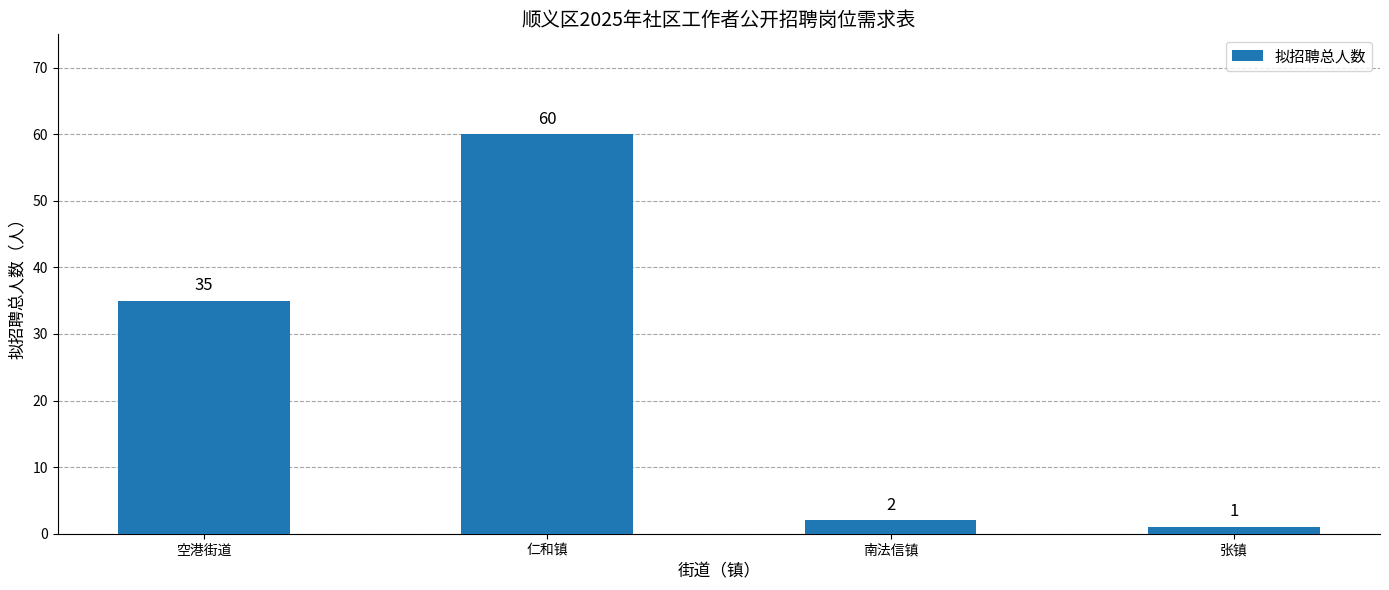

Reading left to right, transcribe all the data shown in this chart.

空港街道=35	仁和镇=60	南法信镇=2	张镇=1